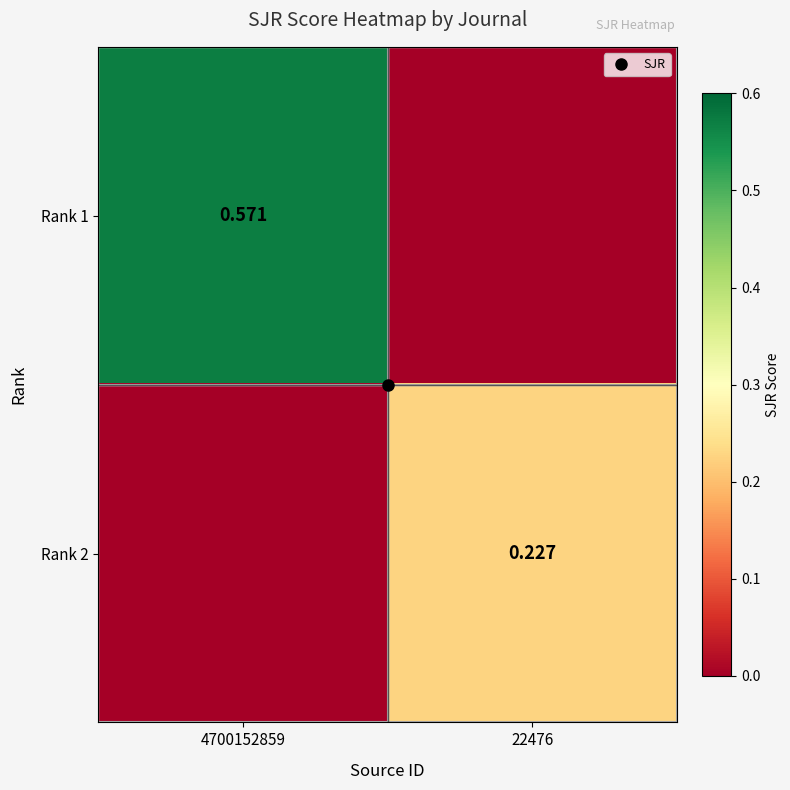

List the labels in order of Rank 2 value, smallest first.

4700152859, 22476